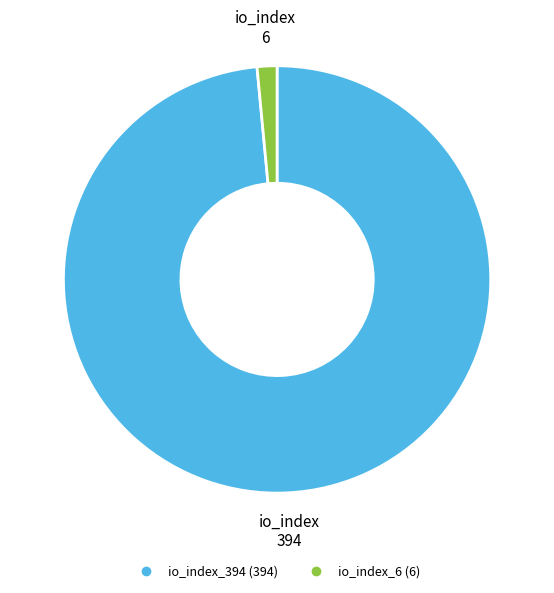

Rank the categories by value from lowest to highest.

io_index_6, io_index_394